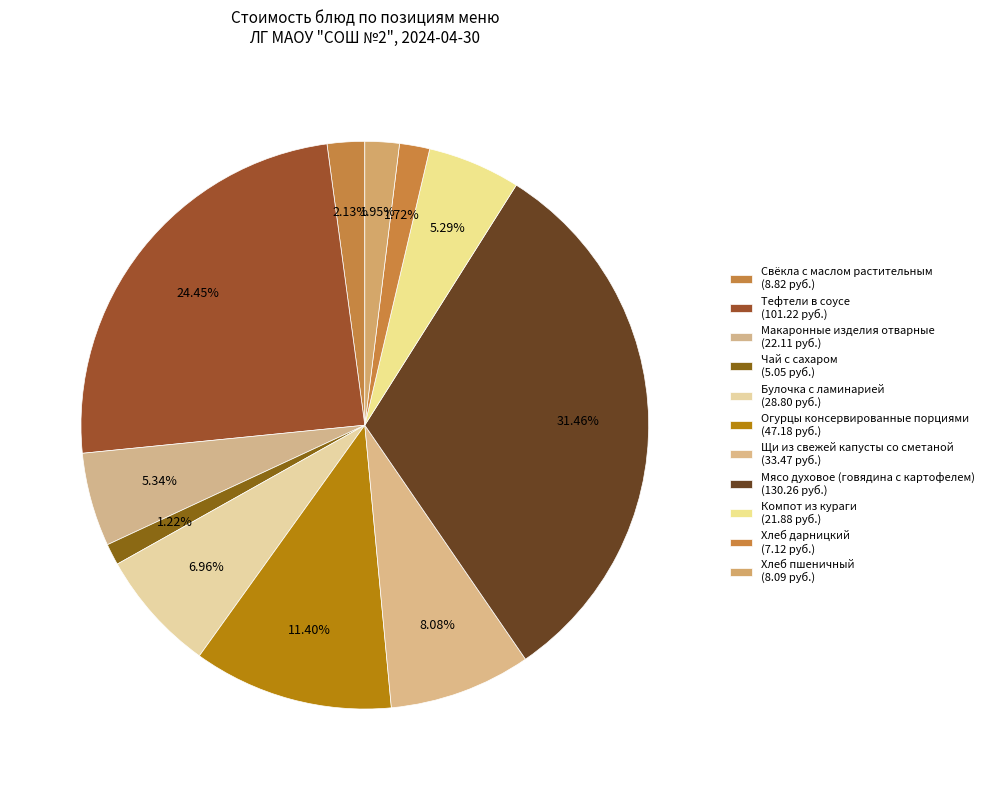

Count the number of slices in the pie.

11